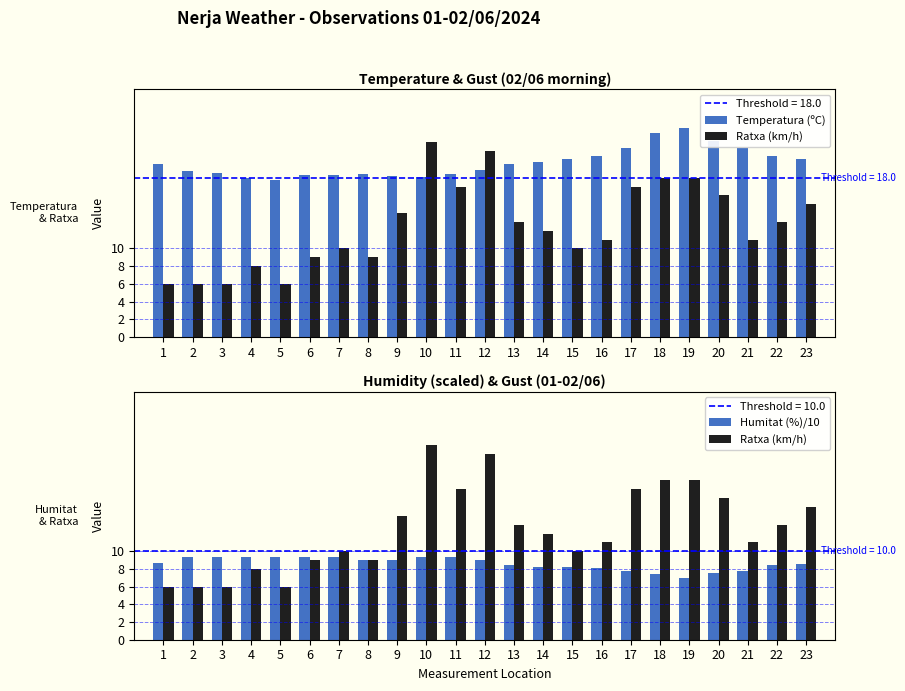

How many distinct data groups are displayed?

3